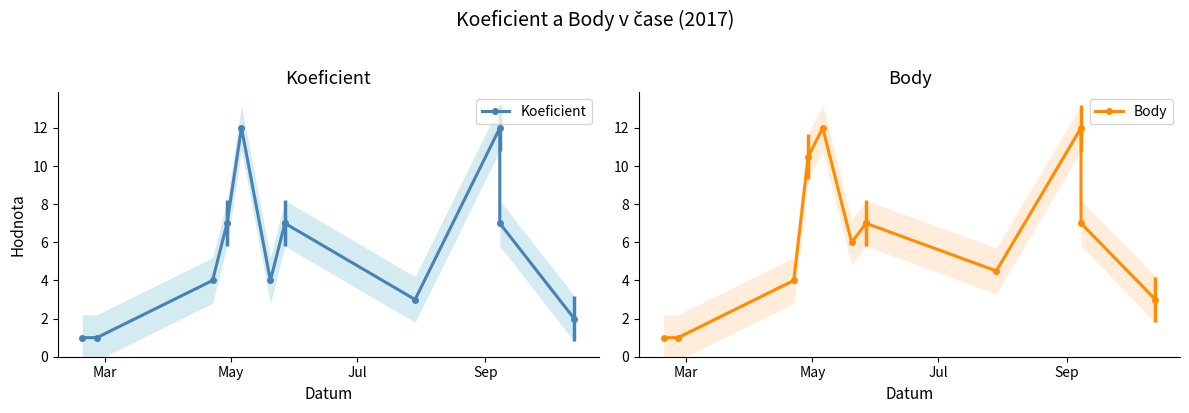

At which category is the sum across all series the highest?

4